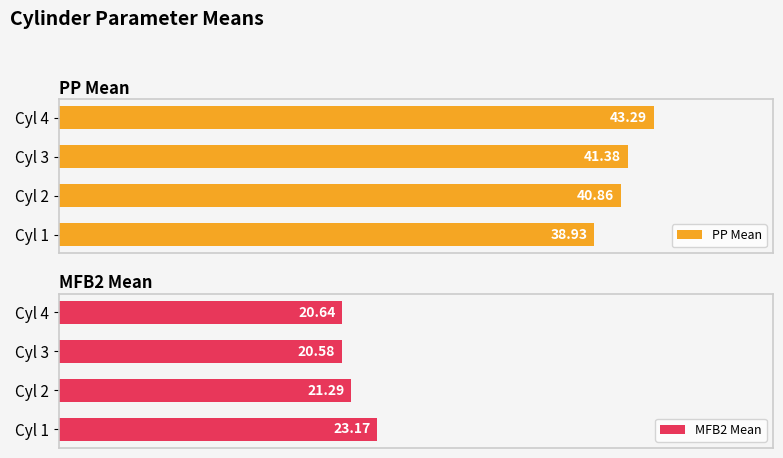

Where is PP Mean nearest to the value 41?

Cyl 2